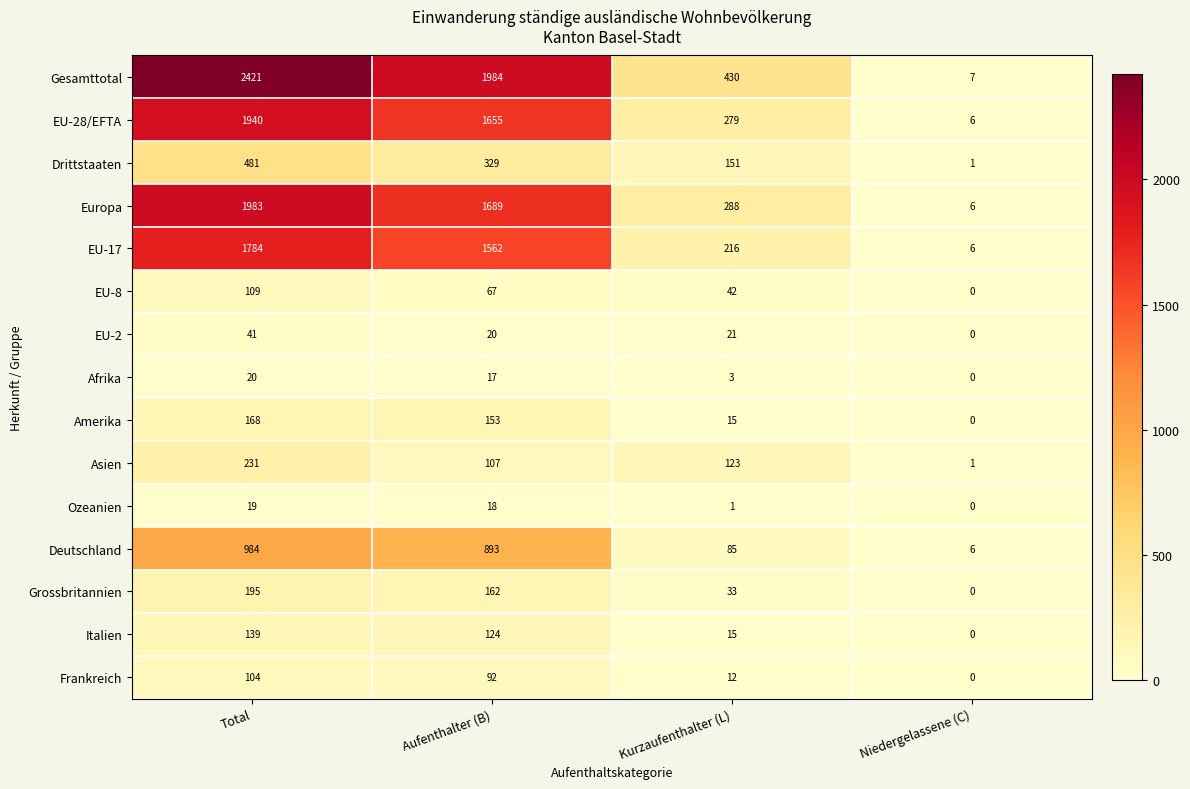

What is the average value of the Italien series?

70